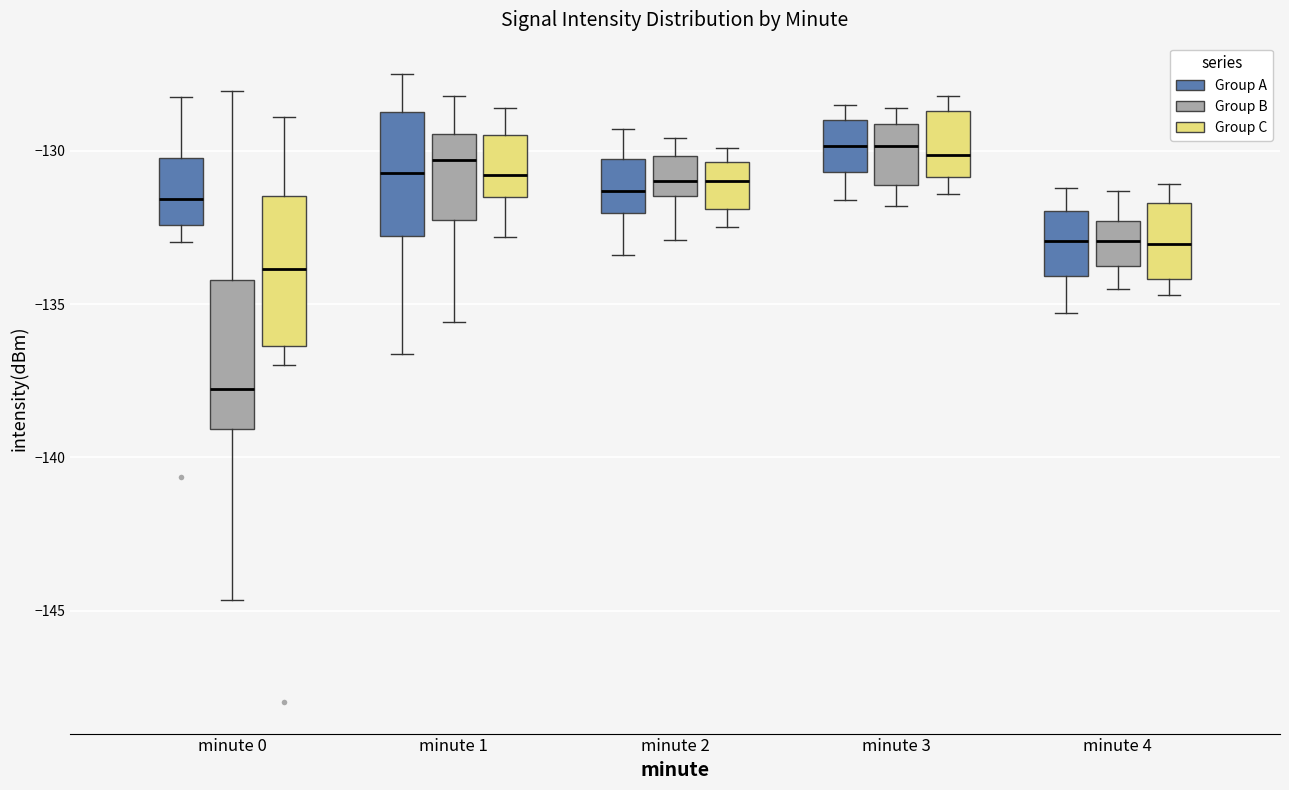

Which box has the lowest median line?

minute 0 (Group B)